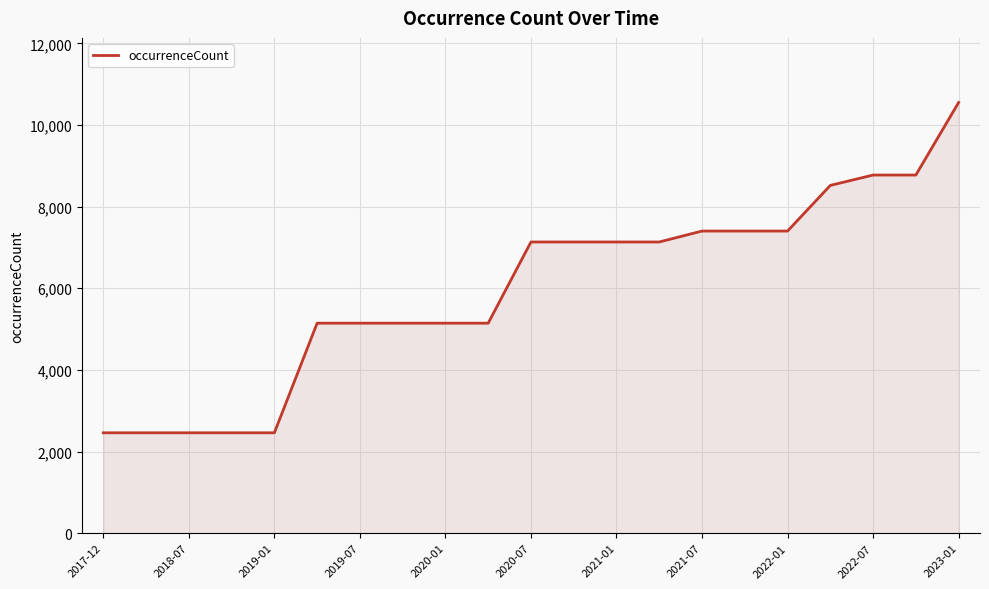

What is the smallest value displayed?

2460